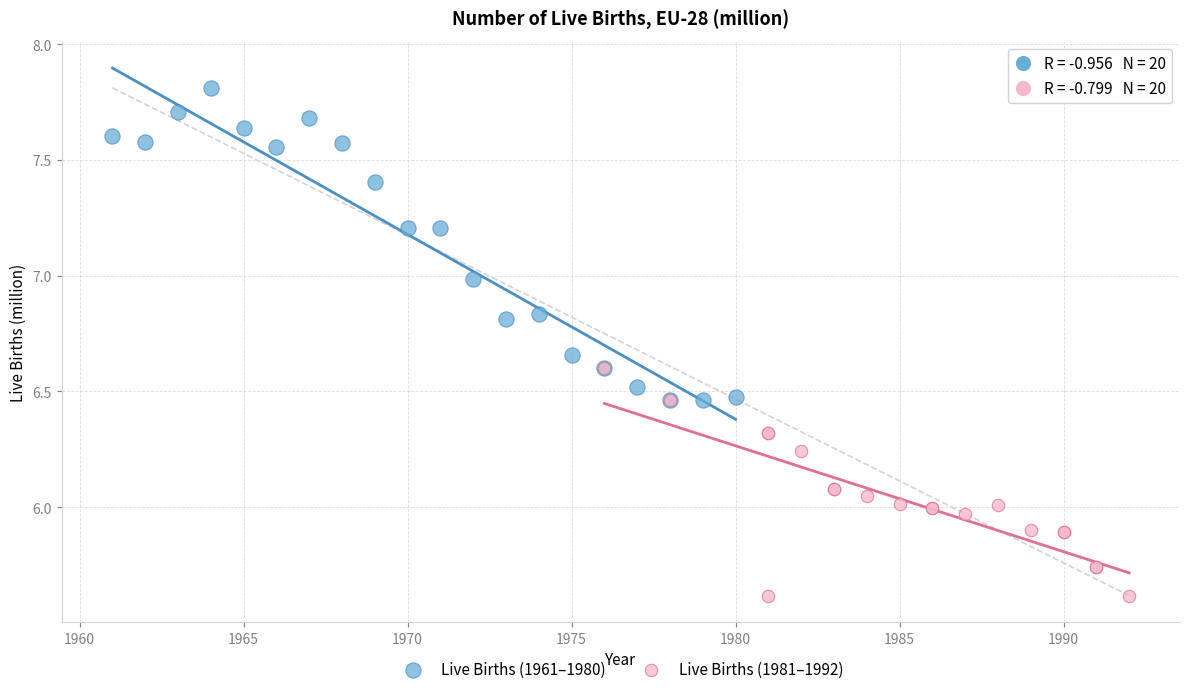

Which series has the widest spread of Y values?

Live Births (1961–1980)